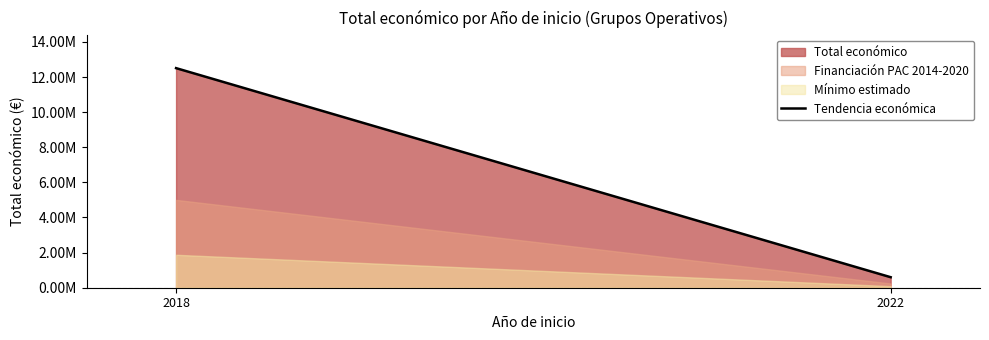

Reading right to left, list all the values displayed in this chart.

2022=599022	2018=12508456